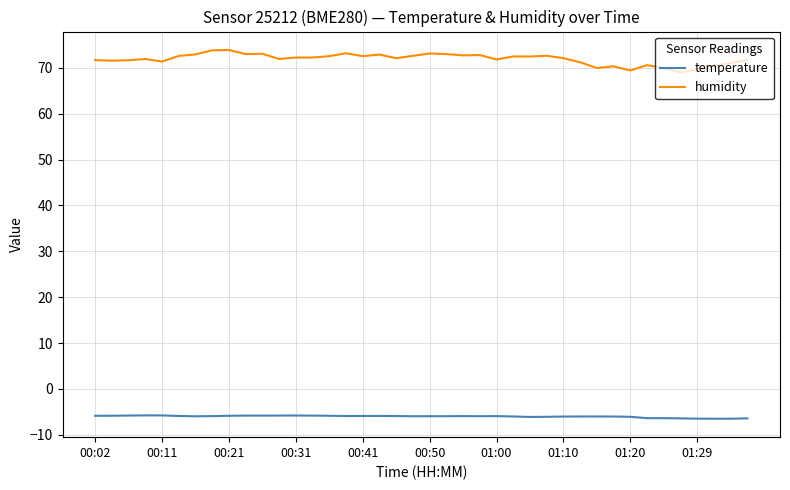

Which series has the widest spread of values?

humidity